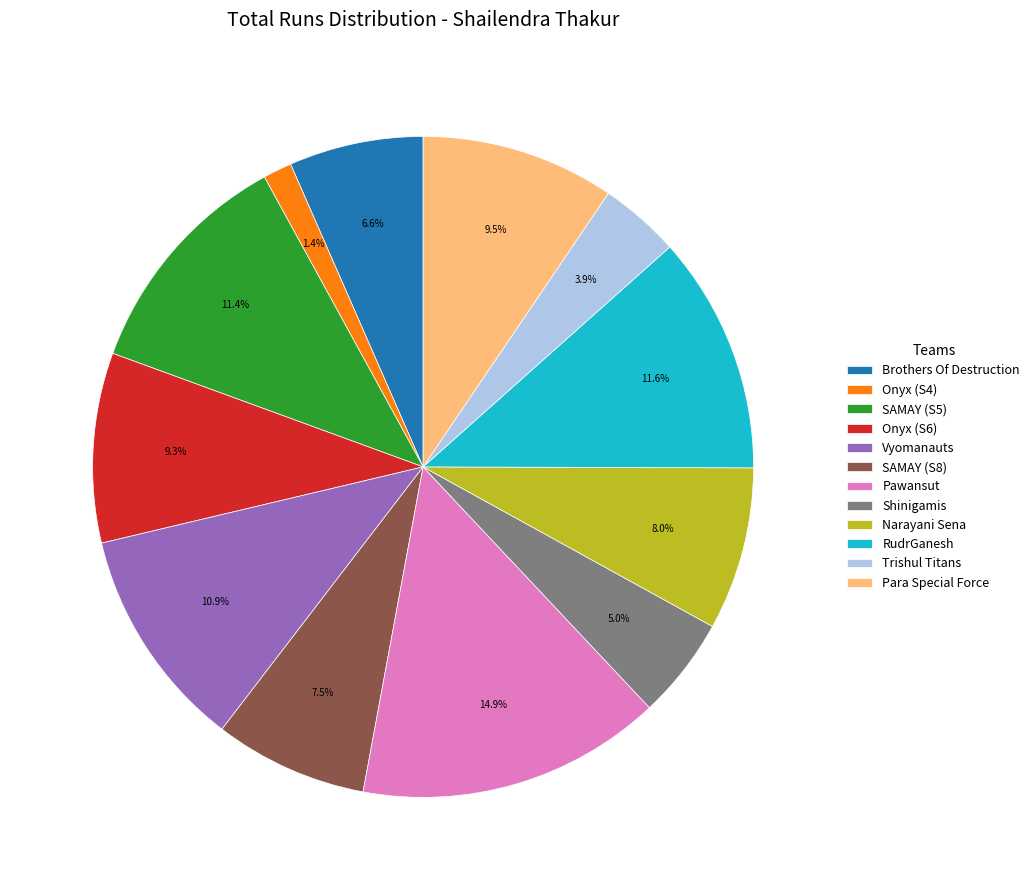

To the nearest percent, what percentage of the pie is Shinigamis?

5%